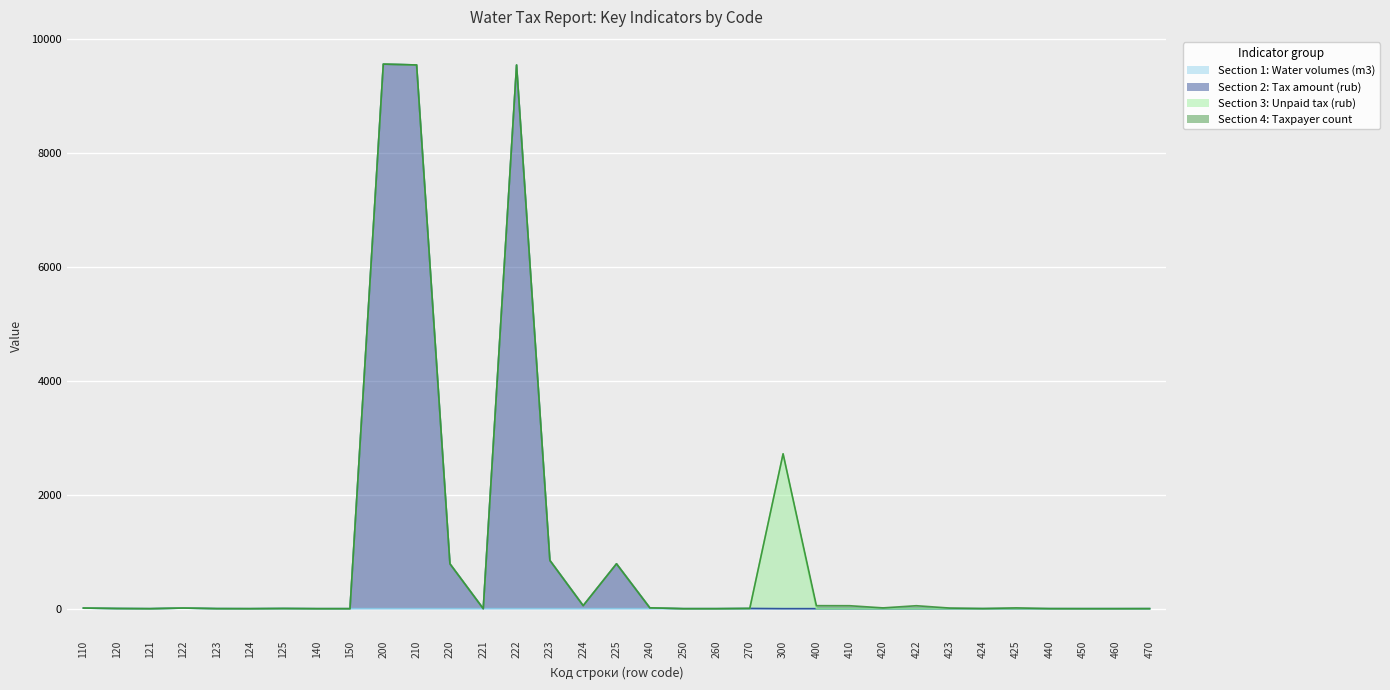

True or false: Section 1: Water volumes (m3) and Section 2: Tax amount (rub) intersect in this chart.

False